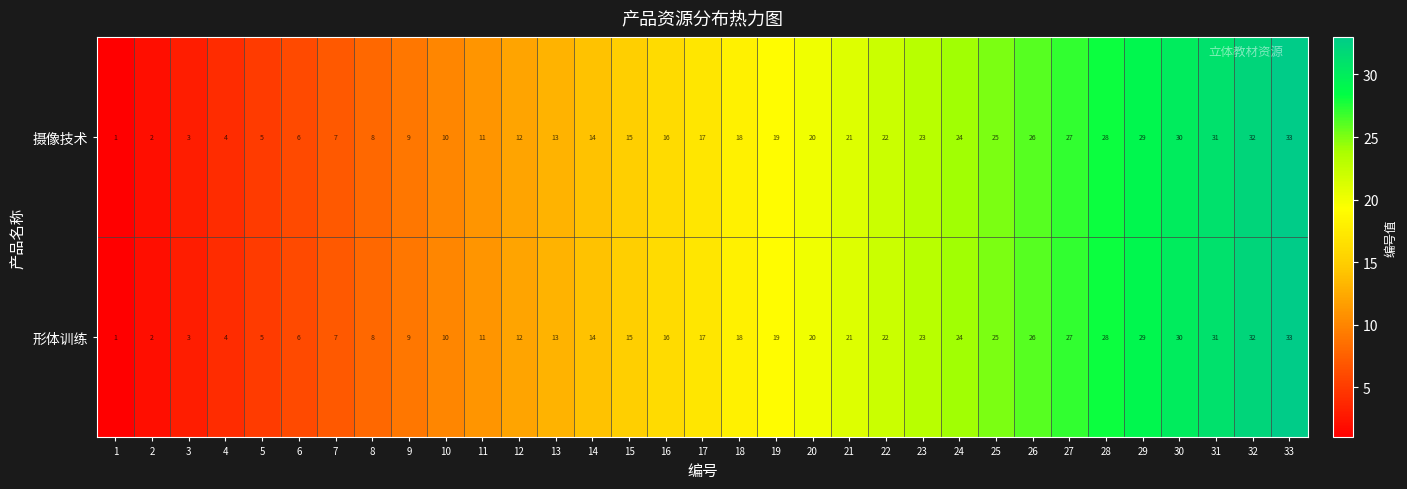

True or false: 摄像技术 has a value of 26 at 26.

True